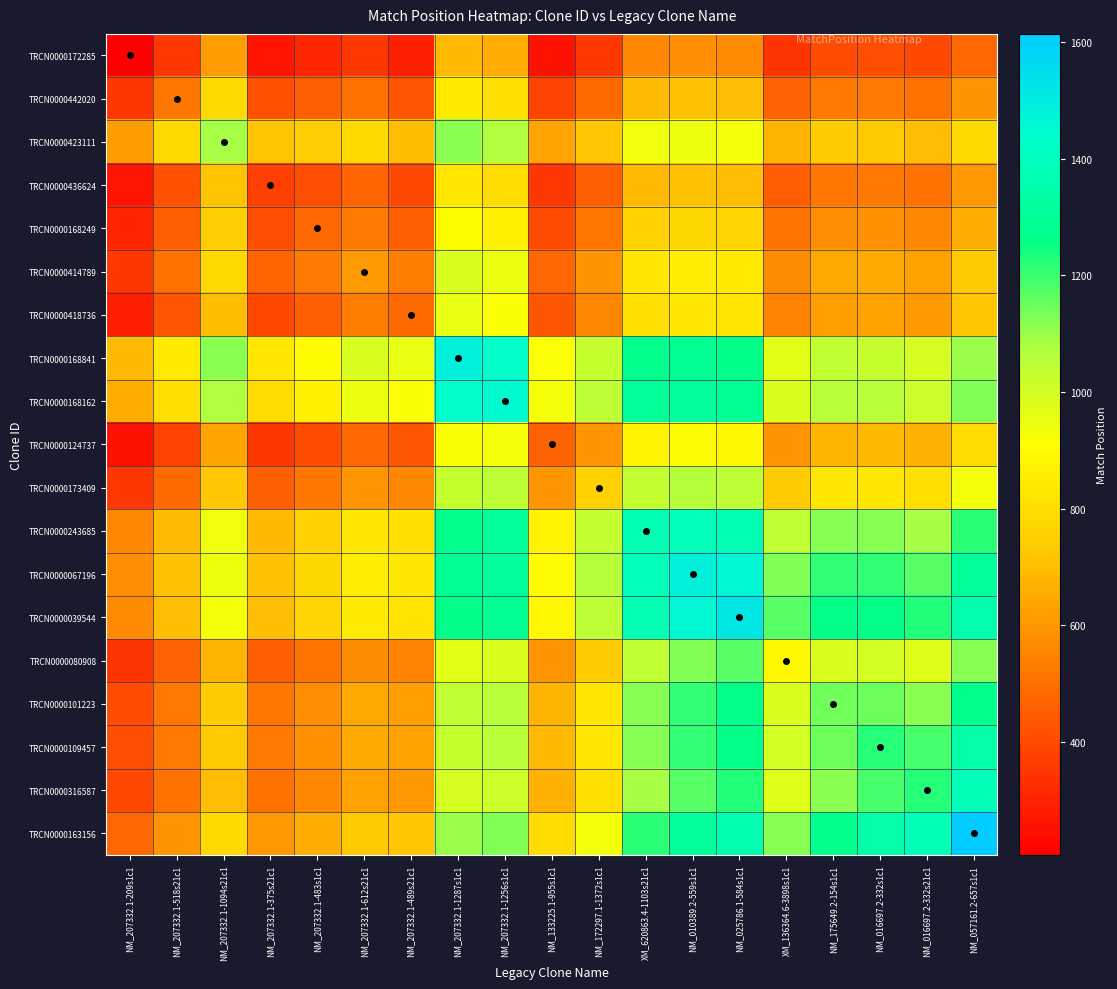

Reading left to right, what are all the values shown in this chart?

TRCN0000172285: NM_207332.1-209s1c1=206.0	NM_207332.1-518s21c1=351.0	NM_207332.1-1094s21c1=614.4	NM_207332.1-375s21c1=266.2	NM_207332.1-483s1c1=306.9	NM_207332.1-612s21c1=353.9	NM_207332.1-489s21c1=291.4	NM_207332.1-1287s1c1=688.5	NM_207332.1-1256s1c1=654.1	NM_133225.1-955s1c1=254.9	NM_172297.1-1372s1c1=353.3	XM_620863.4-1103s21c1=559.5	NM_010389.2-559s1c1=577.5	NM_025786.1-584s1c1=567.1	XM_136364.6-3898s1c1=346.7	NM_175649.2-154s1c1=408.6	NM_016697.2-332s1c1=412.2	NM_016697.2-332s21c1=393.5	NM_057161.2-657s1c1=478.9
TRCN0000442020: NM_207332.1-209s1c1=351.0	NM_207332.1-518s21c1=515.0	NM_207332.1-1094s21c1=781.9	NM_207332.1-375s21c1=420.2	NM_207332.1-483s1c1=458.2	NM_207332.1-612s21c1=502.8	NM_207332.1-489s21c1=434.6	NM_207332.1-1287s1c1=840.8	NM_207332.1-1256s1c1=801.9	NM_133225.1-955s1c1=385.7	NM_172297.1-1372s1c1=483.8	XM_620863.4-1103s21c1=694.1	NM_010389.2-559s1c1=709.5	NM_025786.1-584s1c1=695.5	XM_136364.6-3898s1c1=462.8	NM_175649.2-154s1c1=523.9	NM_016697.2-332s1c1=524.5	NM_016697.2-332s21c1=501.7	NM_057161.2-657s1c1=588.3
TRCN0000423111: NM_207332.1-209s1c1=614.4	NM_207332.1-518s21c1=781.9	NM_207332.1-1094s21c1=1091.0	NM_207332.1-375s21c1=712.2	NM_207332.1-483s1c1=744.2	NM_207332.1-612s21c1=782.9	NM_207332.1-489s21c1=705.5	NM_207332.1-1287s1c1=1117.2	NM_207332.1-1256s1c1=1070.3	NM_133225.1-955s1c1=633.5	NM_172297.1-1372s1c1=727.9	XM_620863.4-1103s21c1=938.7	NM_010389.2-559s1c1=947.9	NM_025786.1-584s1c1=926.9	XM_136364.6-3898s1c1=678.4	NM_175649.2-154s1c1=735.2	NM_016697.2-332s1c1=729.2	NM_016697.2-332s21c1=698.8	NM_057161.2-657s1c1=783.0
TRCN0000436624: NM_207332.1-209s1c1=266.2	NM_207332.1-518s21c1=420.2	NM_207332.1-1094s21c1=712.2	NM_207332.1-375s21c1=372.0	NM_207332.1-483s1c1=414.8	NM_207332.1-612s21c1=464.7	NM_207332.1-489s21c1=395.1	NM_207332.1-1287s1c1=829.4	NM_207332.1-1256s1c1=791.6	NM_133225.1-955s1c1=351.2	NM_172297.1-1372s1c1=458.9	XM_620863.4-1103s21c1=687.2	NM_010389.2-559s1c1=707.4	NM_025786.1-584s1c1=696.3	XM_136364.6-3898s1c1=449.1	NM_175649.2-154s1c1=518.6	NM_016697.2-332s1c1=523.0	NM_016697.2-332s21c1=502.1	NM_057161.2-657s1c1=601.0
TRCN0000168249: NM_207332.1-209s1c1=306.9	NM_207332.1-518s21c1=458.2	NM_207332.1-1094s21c1=744.2	NM_207332.1-375s21c1=414.8	NM_207332.1-483s1c1=480.0	NM_207332.1-612s21c1=530.2	NM_207332.1-489s21c1=457.6	NM_207332.1-1287s1c1=903.6	NM_207332.1-1256s1c1=863.9	NM_133225.1-955s1c1=409.0	NM_172297.1-1372s1c1=519.2	XM_620863.4-1103s21c1=754.2	NM_010389.2-559s1c1=774.5	NM_025786.1-584s1c1=762.4	XM_136364.6-3898s1c1=505.5	NM_175649.2-154s1c1=576.9	NM_016697.2-332s1c1=580.9	NM_016697.2-332s21c1=558.6	NM_057161.2-657s1c1=661.3
TRCN0000414789: NM_207332.1-209s1c1=353.9	NM_207332.1-518s21c1=502.8	NM_207332.1-1094s21c1=782.9	NM_207332.1-375s21c1=464.7	NM_207332.1-483s1c1=530.2	NM_207332.1-612s21c1=609.0	NM_207332.1-489s21c1=533.1	NM_207332.1-1287s1c1=990.5	NM_207332.1-1256s1c1=948.7	NM_133225.1-955s1c1=479.1	NM_172297.1-1372s1c1=591.4	XM_620863.4-1103s21c1=832.8	NM_010389.2-559s1c1=852.9	NM_025786.1-584s1c1=839.6	XM_136364.6-3898s1c1=572.8	NM_175649.2-154s1c1=645.8	NM_016697.2-332s1c1=649.1	NM_016697.2-332s21c1=625.0	NM_057161.2-657s1c1=731.2
TRCN0000418736: NM_207332.1-209s1c1=291.4	NM_207332.1-518s21c1=434.6	NM_207332.1-1094s21c1=705.5	NM_207332.1-375s21c1=395.1	NM_207332.1-483s1c1=457.6	NM_207332.1-612s21c1=533.1	NM_207332.1-489s21c1=486.0	NM_207332.1-1287s1c1=958.1	NM_207332.1-1256s1c1=917.5	NM_133225.1-955s1c1=436.6	NM_172297.1-1372s1c1=554.3	XM_620863.4-1103s21c1=805.5	NM_010389.2-559s1c1=828.6	NM_025786.1-584s1c1=817.4	XM_136364.6-3898s1c1=543.9	NM_175649.2-154s1c1=622.0	NM_016697.2-332s1c1=627.8	NM_016697.2-332s21c1=605.4	NM_057161.2-657s1c1=718.4
TRCN0000168841: NM_207332.1-209s1c1=688.5	NM_207332.1-518s21c1=840.8	NM_207332.1-1094s21c1=1117.2	NM_207332.1-375s21c1=829.4	NM_207332.1-483s1c1=903.6	NM_207332.1-612s21c1=990.5	NM_207332.1-489s21c1=958.1	NM_207332.1-1287s1c1=1482.0	NM_207332.1-1256s1c1=1427.9	NM_133225.1-955s1c1=920.8	NM_172297.1-1372s1c1=1029.3	XM_620863.4-1103s21c1=1275.4	NM_010389.2-559s1c1=1287.0	NM_025786.1-584s1c1=1263.2	XM_136364.6-3898s1c1=968.3	NM_175649.2-154s1c1=1036.6	NM_016697.2-332s1c1=1030.3	NM_016697.2-332s21c1=994.7	NM_057161.2-657s1c1=1099.9
TRCN0000168162: NM_207332.1-209s1c1=654.1	NM_207332.1-518s21c1=801.9	NM_207332.1-1094s21c1=1070.3	NM_207332.1-375s21c1=791.6	NM_207332.1-483s1c1=863.9	NM_207332.1-612s21c1=948.7	NM_207332.1-489s21c1=917.5	NM_207332.1-1287s1c1=1427.9	NM_207332.1-1256s1c1=1451.0	NM_133225.1-955s1c1=931.3	NM_172297.1-1372s1c1=1044.0	XM_620863.4-1103s21c1=1298.7	NM_010389.2-559s1c1=1312.1	NM_025786.1-584s1c1=1289.2	XM_136364.6-3898s1c1=986.5	NM_175649.2-154s1c1=1058.5	NM_016697.2-332s1c1=1053.6	NM_016697.2-332s21c1=1018.4	NM_057161.2-657s1c1=1129.2
TRCN0000124737: NM_207332.1-209s1c1=254.9	NM_207332.1-518s21c1=385.7	NM_207332.1-1094s21c1=633.5	NM_207332.1-375s21c1=351.2	NM_207332.1-483s1c1=409.0	NM_207332.1-612s21c1=479.1	NM_207332.1-489s21c1=436.6	NM_207332.1-1287s1c1=920.8	NM_207332.1-1256s1c1=931.3	NM_133225.1-955s1c1=462.0	NM_172297.1-1372s1c1=591.5	XM_620863.4-1103s21c1=867.3	NM_010389.2-559s1c1=895.3	NM_025786.1-584s1c1=885.8	XM_136364.6-3898s1c1=587.9	NM_175649.2-154s1c1=676.2	NM_016697.2-332s1c1=685.3	NM_016697.2-332s21c1=663.2	NM_057161.2-657s1c1=792.2
TRCN0000173409: NM_207332.1-209s1c1=353.3	NM_207332.1-518s21c1=483.8	NM_207332.1-1094s21c1=727.9	NM_207332.1-375s21c1=458.9	NM_207332.1-483s1c1=519.2	NM_207332.1-612s21c1=591.4	NM_207332.1-489s21c1=554.3	NM_207332.1-1287s1c1=1029.3	NM_207332.1-1256s1c1=1044.0	NM_133225.1-955s1c1=591.5	NM_172297.1-1372s1c1=753.0	XM_620863.4-1103s21c1=1033.1	NM_010389.2-559s1c1=1058.7	NM_025786.1-584s1c1=1045.9	XM_136364.6-3898s1c1=735.9	NM_175649.2-154s1c1=823.7	NM_016697.2-332s1c1=829.9	NM_016697.2-332s21c1=804.0	NM_057161.2-657s1c1=934.3
TRCN0000243685: NM_207332.1-209s1c1=559.5	NM_207332.1-518s21c1=694.1	NM_207332.1-1094s21c1=938.7	NM_207332.1-375s21c1=687.2	NM_207332.1-483s1c1=754.2	NM_207332.1-612s21c1=832.8	NM_207332.1-489s21c1=805.5	NM_207332.1-1287s1c1=1275.4	NM_207332.1-1256s1c1=1298.7	NM_133225.1-955s1c1=867.3	NM_172297.1-1372s1c1=1033.1	XM_620863.4-1103s21c1=1369.0	NM_010389.2-559s1c1=1388.0	NM_025786.1-584s1c1=1367.5	XM_136364.6-3898s1c1=1041.2	NM_175649.2-154s1c1=1124.2	NM_016697.2-332s1c1=1123.3	NM_016697.2-332s21c1=1089.3	NM_057161.2-657s1c1=1216.8
TRCN0000067196: NM_207332.1-209s1c1=577.5	NM_207332.1-518s21c1=709.5	NM_207332.1-1094s21c1=947.9	NM_207332.1-375s21c1=707.4	NM_207332.1-483s1c1=774.5	NM_207332.1-612s21c1=852.9	NM_207332.1-489s21c1=828.6	NM_207332.1-1287s1c1=1287.0	NM_207332.1-1256s1c1=1312.1	NM_133225.1-955s1c1=895.3	NM_172297.1-1372s1c1=1058.7	XM_620863.4-1103s21c1=1388.0	NM_010389.2-559s1c1=1482.0	NM_025786.1-584s1c1=1460.5	XM_136364.6-3898s1c1=1124.5	NM_175649.2-154s1c1=1209.3	NM_016697.2-332s1c1=1207.9	NM_016697.2-332s21c1=1172.4	NM_057161.2-657s1c1=1303.6
TRCN0000039544: NM_207332.1-209s1c1=567.1	NM_207332.1-518s21c1=695.5	NM_207332.1-1094s21c1=926.9	NM_207332.1-375s21c1=696.3	NM_207332.1-483s1c1=762.4	NM_207332.1-612s21c1=839.6	NM_207332.1-489s21c1=817.4	NM_207332.1-1287s1c1=1263.2	NM_207332.1-1256s1c1=1289.2	NM_133225.1-955s1c1=885.8	NM_172297.1-1372s1c1=1045.9	XM_620863.4-1103s21c1=1367.5	NM_010389.2-559s1c1=1460.5	NM_025786.1-584s1c1=1518.0	XM_136364.6-3898s1c1=1173.3	NM_175649.2-154s1c1=1260.9	NM_016697.2-332s1c1=1260.0	NM_016697.2-332s21c1=1224.0	NM_057161.2-657s1c1=1359.9
TRCN0000080908: NM_207332.1-209s1c1=346.7	NM_207332.1-518s21c1=462.8	NM_207332.1-1094s21c1=678.4	NM_207332.1-375s21c1=449.1	NM_207332.1-483s1c1=505.5	NM_207332.1-612s21c1=572.8	NM_207332.1-489s21c1=543.9	NM_207332.1-1287s1c1=968.3	NM_207332.1-1256s1c1=986.5	NM_133225.1-955s1c1=587.9	NM_172297.1-1372s1c1=735.9	XM_620863.4-1103s21c1=1041.2	NM_010389.2-559s1c1=1124.5	NM_025786.1-584s1c1=1173.3	XM_136364.6-3898s1c1=892.0	NM_175649.2-154s1c1=991.2	NM_016697.2-332s1c1=999.5	NM_016697.2-332s21c1=971.7	NM_057161.2-657s1c1=1121.1
TRCN0000101223: NM_207332.1-209s1c1=408.6	NM_207332.1-518s21c1=523.9	NM_207332.1-1094s21c1=735.2	NM_207332.1-375s21c1=518.6	NM_207332.1-483s1c1=576.9	NM_207332.1-612s21c1=645.8	NM_207332.1-489s21c1=622.0	NM_207332.1-1287s1c1=1036.6	NM_207332.1-1256s1c1=1058.5	NM_133225.1-955s1c1=676.2	NM_172297.1-1372s1c1=823.7	XM_620863.4-1103s21c1=1124.2	NM_010389.2-559s1c1=1209.3	NM_025786.1-584s1c1=1260.9	XM_136364.6-3898s1c1=991.2	NM_175649.2-154s1c1=1144.0	NM_016697.2-332s1c1=1149.9	NM_016697.2-332s21c1=1118.8	NM_057161.2-657s1c1=1270.1
TRCN0000109457: NM_207332.1-209s1c1=412.2	NM_207332.1-518s21c1=524.5	NM_207332.1-1094s21c1=729.2	NM_207332.1-375s21c1=523.0	NM_207332.1-483s1c1=580.9	NM_207332.1-612s21c1=649.1	NM_207332.1-489s21c1=627.8	NM_207332.1-1287s1c1=1030.3	NM_207332.1-1256s1c1=1053.6	NM_133225.1-955s1c1=685.3	NM_172297.1-1372s1c1=829.9	XM_620863.4-1103s21c1=1123.3	NM_010389.2-559s1c1=1207.9	NM_025786.1-584s1c1=1260.0	XM_136364.6-3898s1c1=999.5	NM_175649.2-154s1c1=1149.9	NM_016697.2-332s1c1=1218.0	NM_016697.2-332s21c1=1185.9	NM_057161.2-657s1c1=1341.5
TRCN0000316587: NM_207332.1-209s1c1=393.5	NM_207332.1-518s21c1=501.7	NM_207332.1-1094s21c1=698.8	NM_207332.1-375s21c1=502.1	NM_207332.1-483s1c1=558.6	NM_207332.1-612s21c1=625.0	NM_207332.1-489s21c1=605.4	NM_207332.1-1287s1c1=994.7	NM_207332.1-1256s1c1=1018.4	NM_133225.1-955s1c1=663.2	NM_172297.1-1372s1c1=804.0	XM_620863.4-1103s21c1=1089.3	NM_010389.2-559s1c1=1172.4	NM_025786.1-584s1c1=1224.0	XM_136364.6-3898s1c1=971.7	NM_175649.2-154s1c1=1118.8	NM_016697.2-332s1c1=1185.9	NM_016697.2-332s21c1=1218.0	NM_057161.2-657s1c1=1378.7
TRCN0000163156: NM_207332.1-209s1c1=478.9	NM_207332.1-518s21c1=588.3	NM_207332.1-1094s21c1=783.0	NM_207332.1-375s21c1=601.0	NM_207332.1-483s1c1=661.3	NM_207332.1-612s21c1=731.2	NM_207332.1-489s21c1=718.4	NM_207332.1-1287s1c1=1099.9	NM_207332.1-1256s1c1=1129.2	NM_133225.1-955s1c1=792.2	NM_172297.1-1372s1c1=934.3	XM_620863.4-1103s21c1=1216.8	NM_010389.2-559s1c1=1303.6	NM_025786.1-584s1c1=1359.9	XM_136364.6-3898s1c1=1121.1	NM_175649.2-154s1c1=1270.1	NM_016697.2-332s1c1=1341.5	NM_016697.2-332s21c1=1378.7	NM_057161.2-657s1c1=1614.0